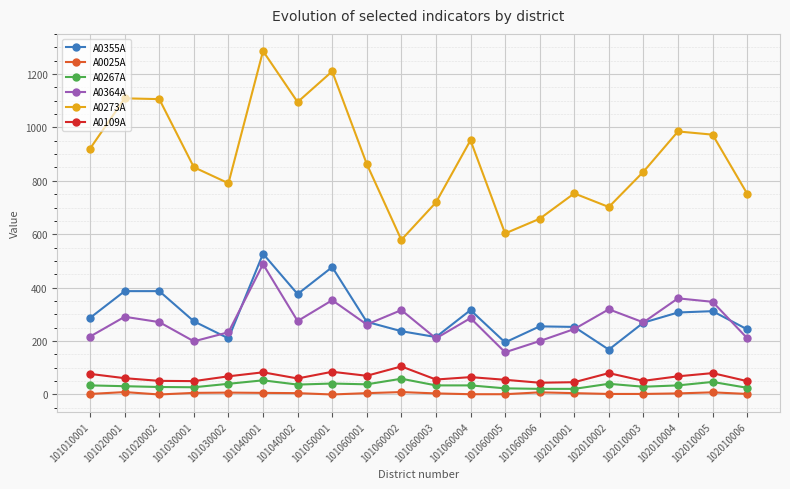

What is the value of the A0025A point at the 12th from the left?

1